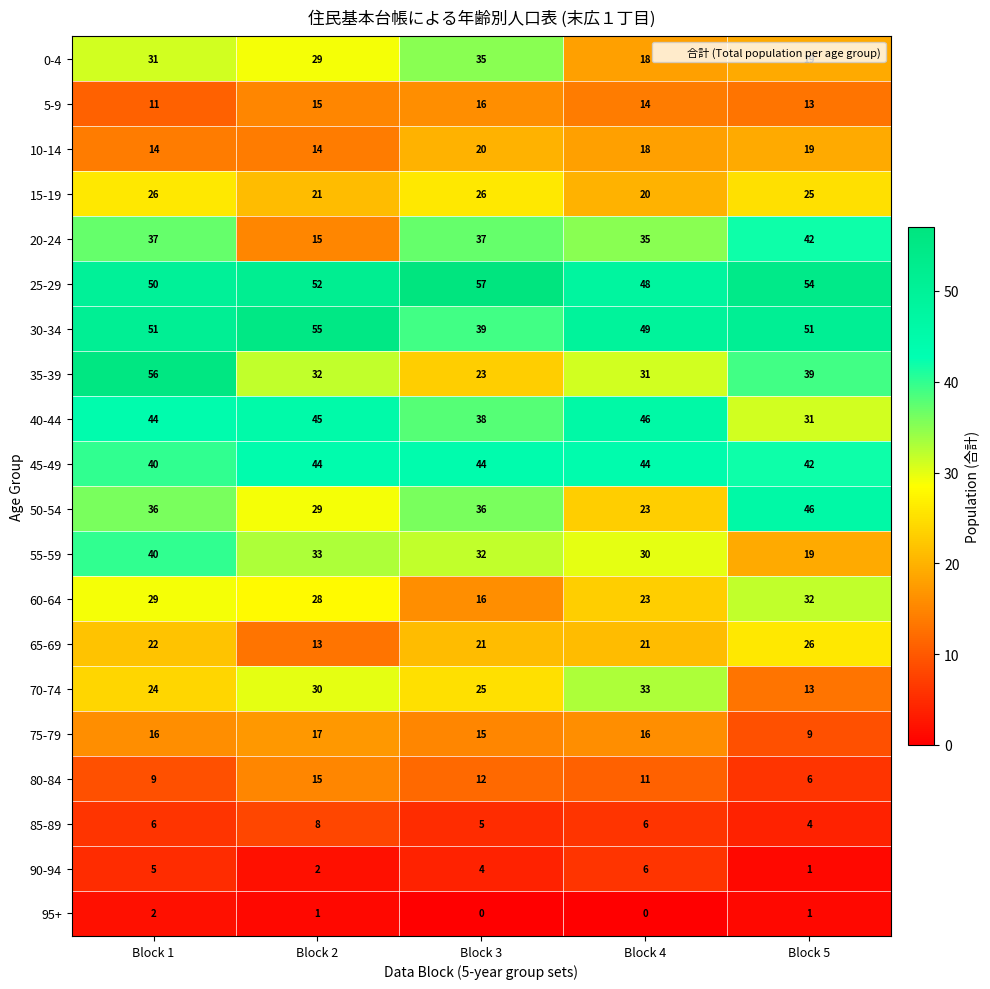

The value of 60-64 at Block 2 is 44. True or false?

False